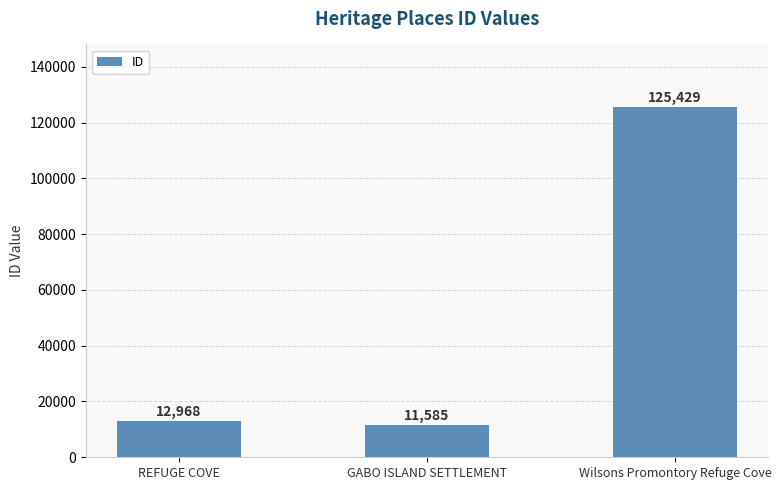

Which has a higher value, Wilsons Promontory Refuge Cove or GABO ISLAND SETTLEMENT?

Wilsons Promontory Refuge Cove